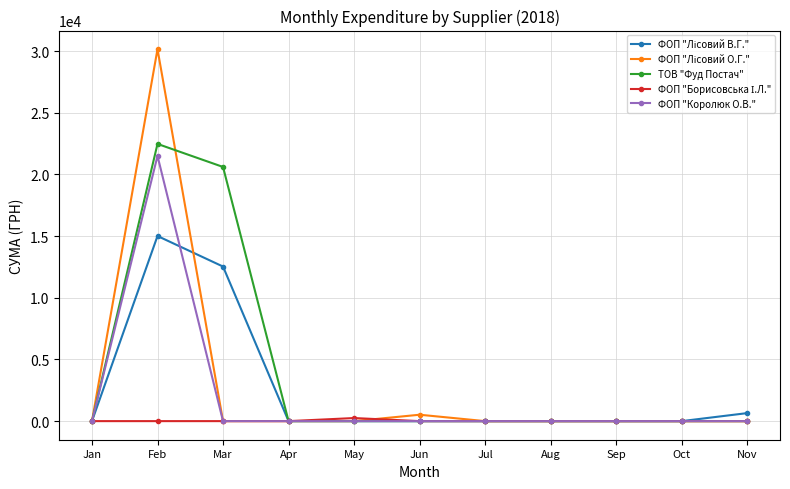

At which category does ФОП "Королюк О.В." reach its first local peak?

Feb